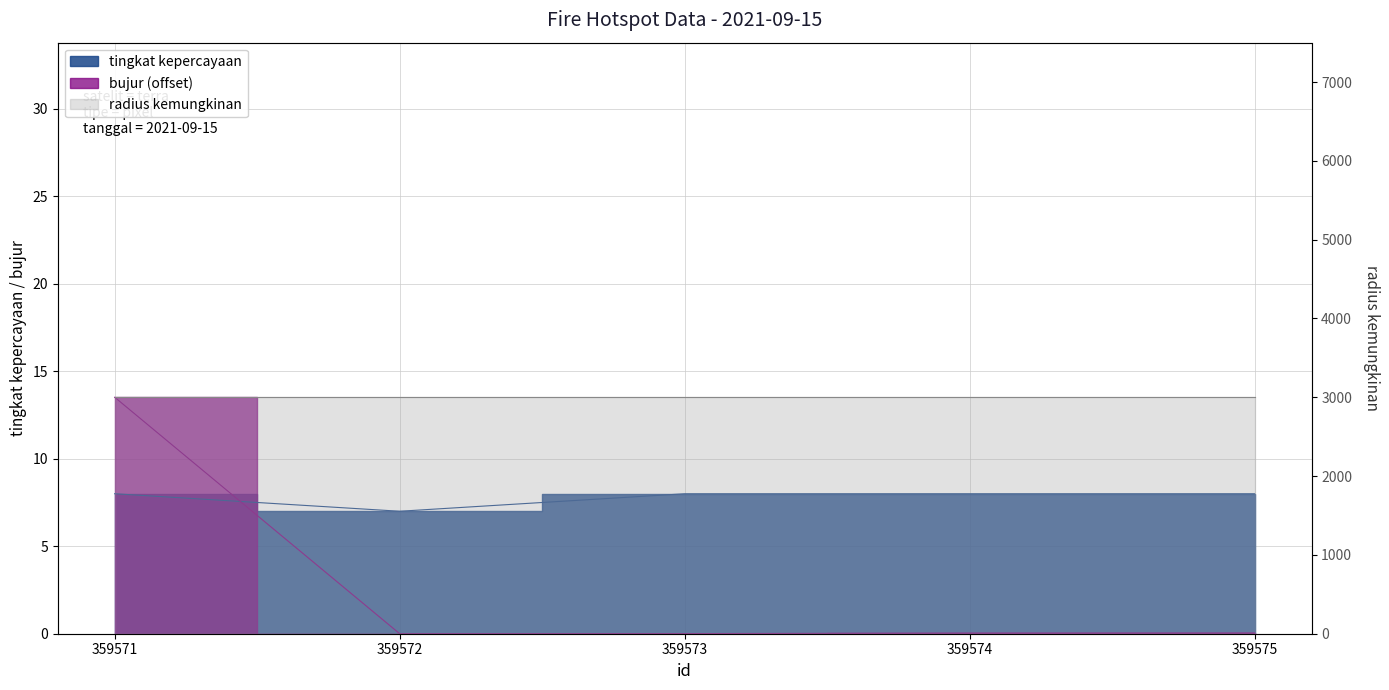

What is the total value across all series at 359573?

8.0